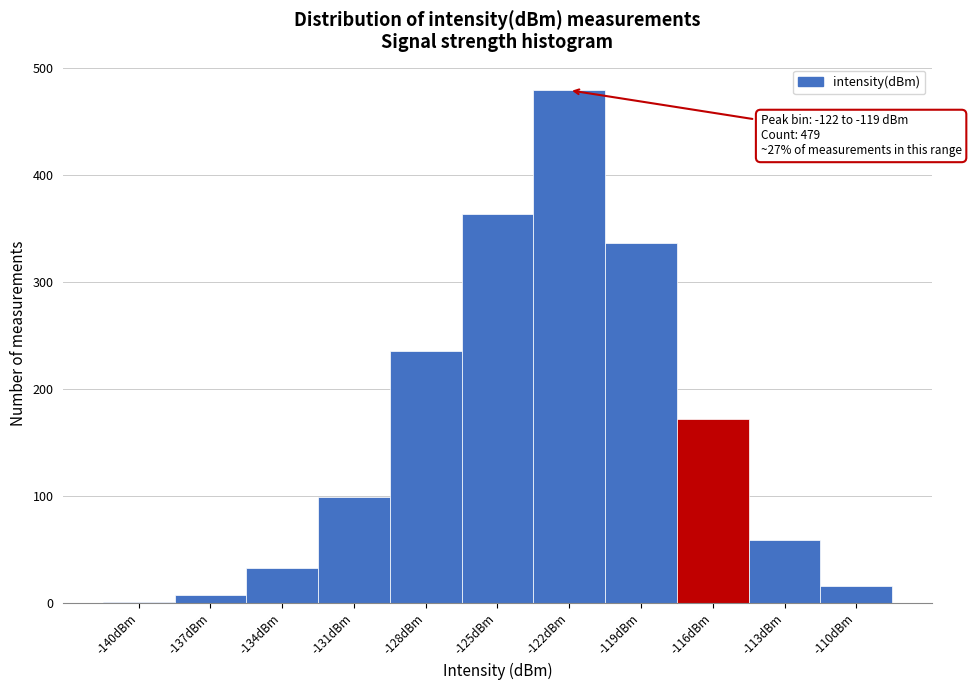

Reading right to left, extract all data points from this chart.

-110dBm=16	-113dBm=59	-116dBm=172	-119dBm=336	-122dBm=479	-125dBm=363	-128dBm=235	-131dBm=99	-134dBm=33	-137dBm=7	-140dBm=1